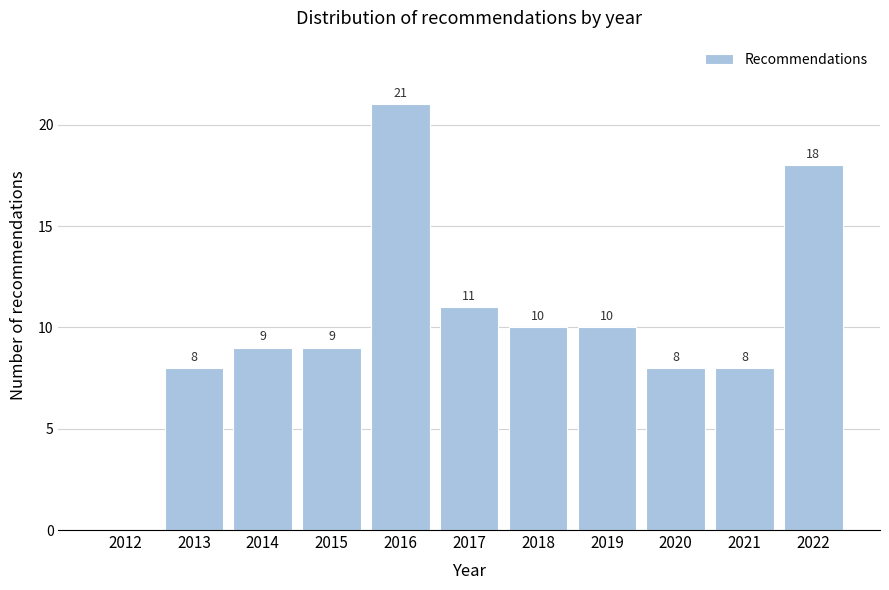

Reading left to right, extract all data points from this chart.

2012=0	2013=8	2014=9	2015=9	2016=21	2017=11	2018=10	2019=10	2020=8	2021=8	2022=18